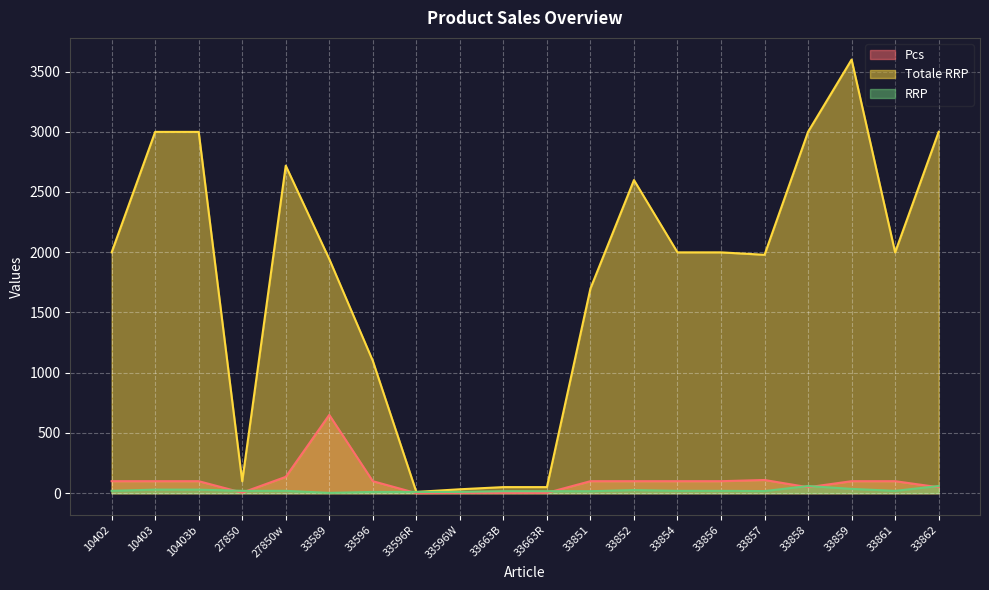

What position from the left is 33858?

17